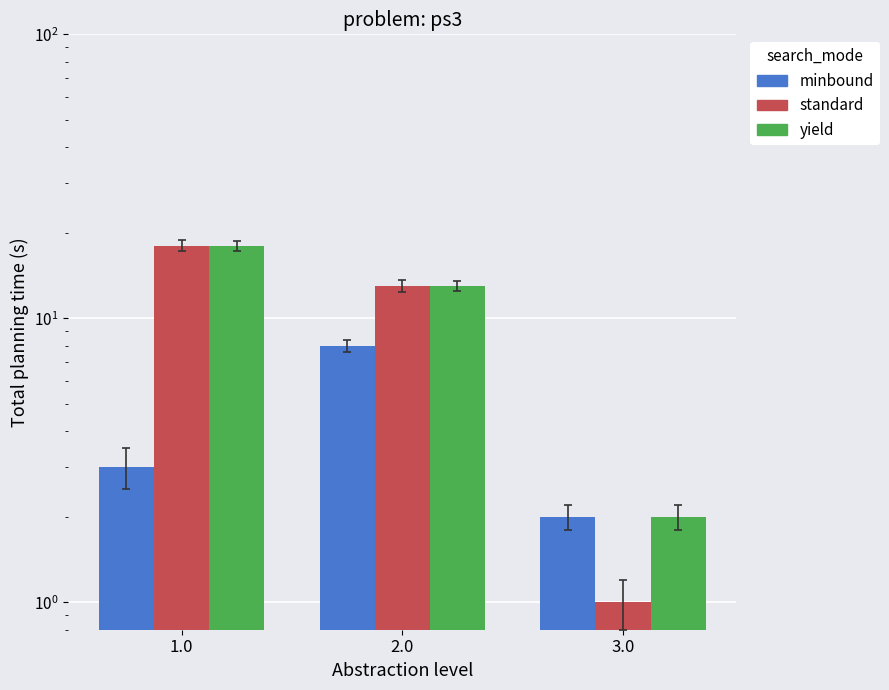

Are the bars grouped side by side (vs. stacked)?

Yes